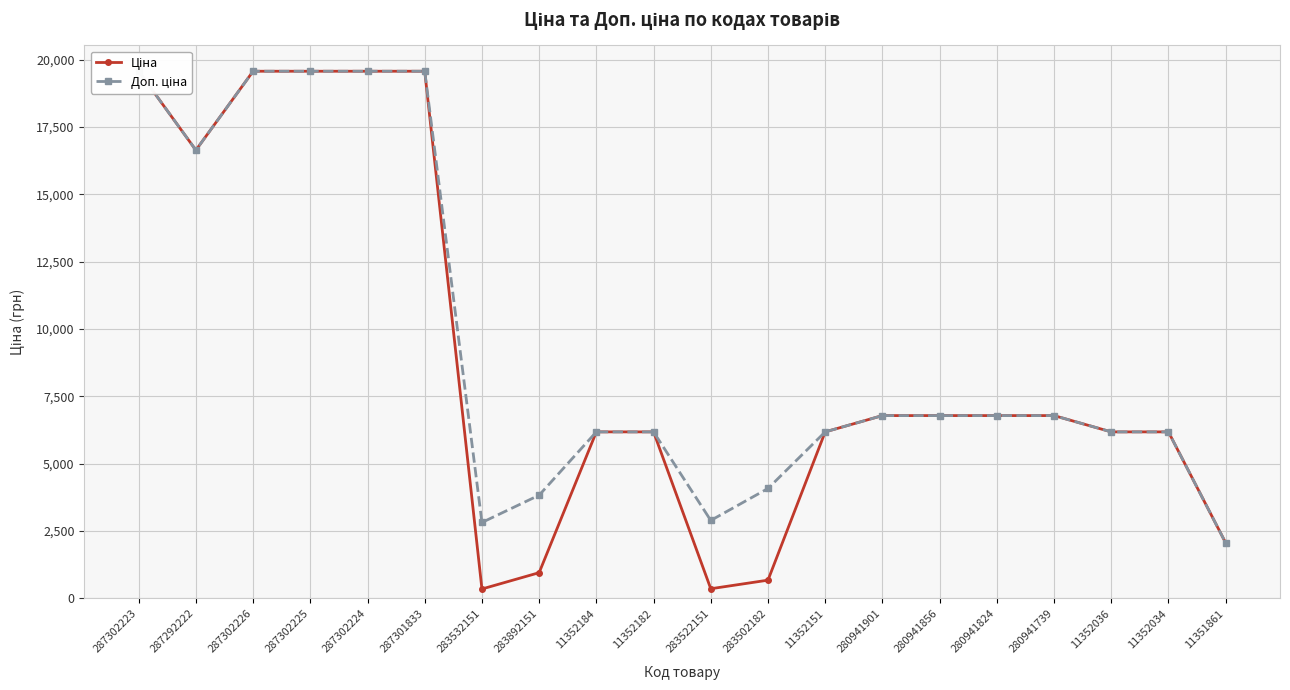

Is the value of Ціна at 11352182 greater than the value of Доп. ціна at 11352184?

No